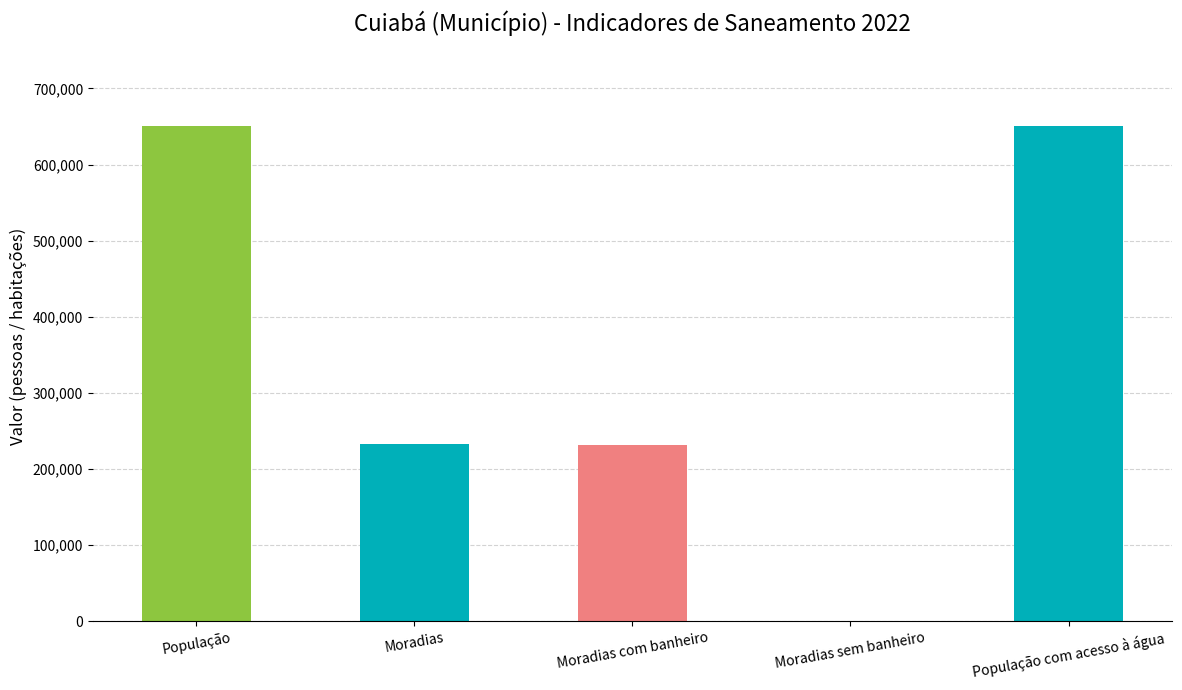

Which has a higher value, Moradias com banheiro or Moradias sem banheiro?

Moradias com banheiro